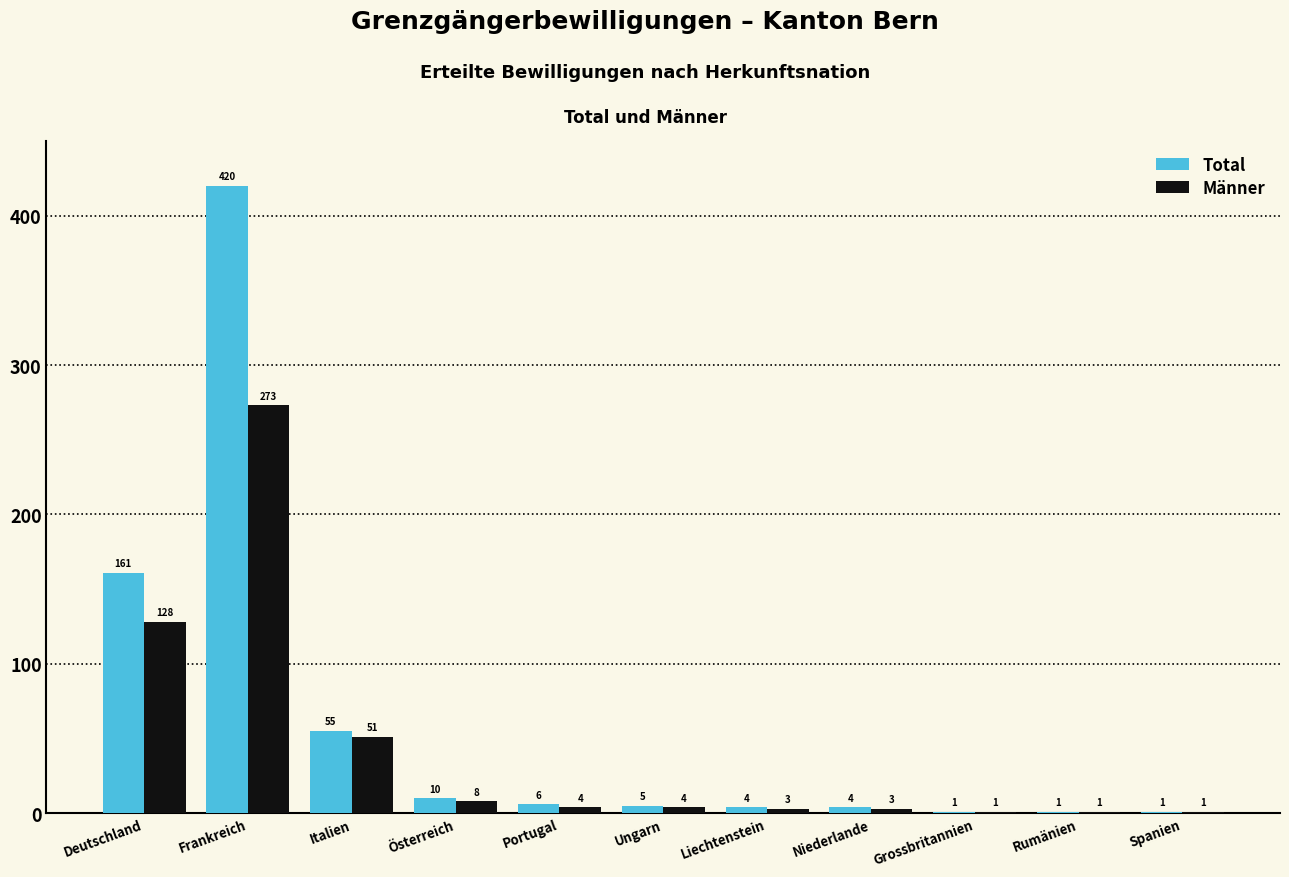

Reading left to right, list all the values displayed in this chart.

Total: Deutschland=161	Frankreich=420	Italien=55	Österreich=10	Portugal=6	Ungarn=5	Liechtenstein=4	Niederlande=4	Grossbritannien=1	Rumänien=1	Spanien=1
Männer: Deutschland=128	Frankreich=273	Italien=51	Österreich=8	Portugal=4	Ungarn=4	Liechtenstein=3	Niederlande=3	Grossbritannien=1	Rumänien=1	Spanien=1